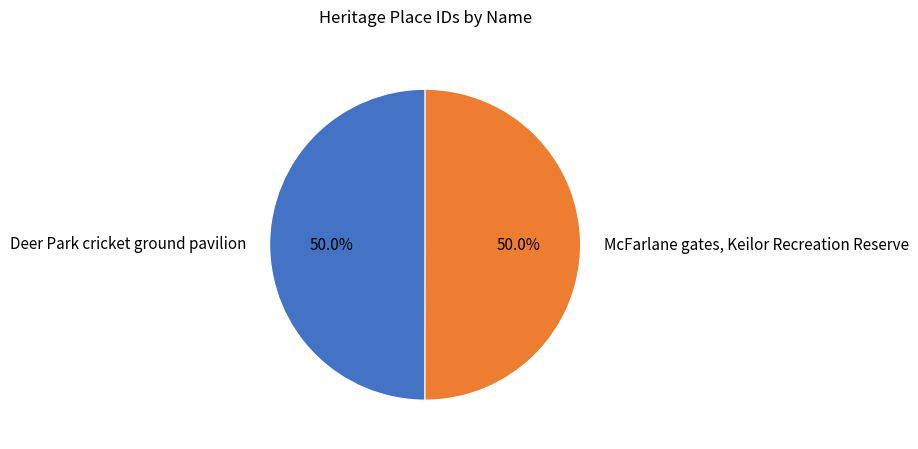

Is it true that McFarlane gates, Keilor Recreation Reserve is 50% of the pie?

True